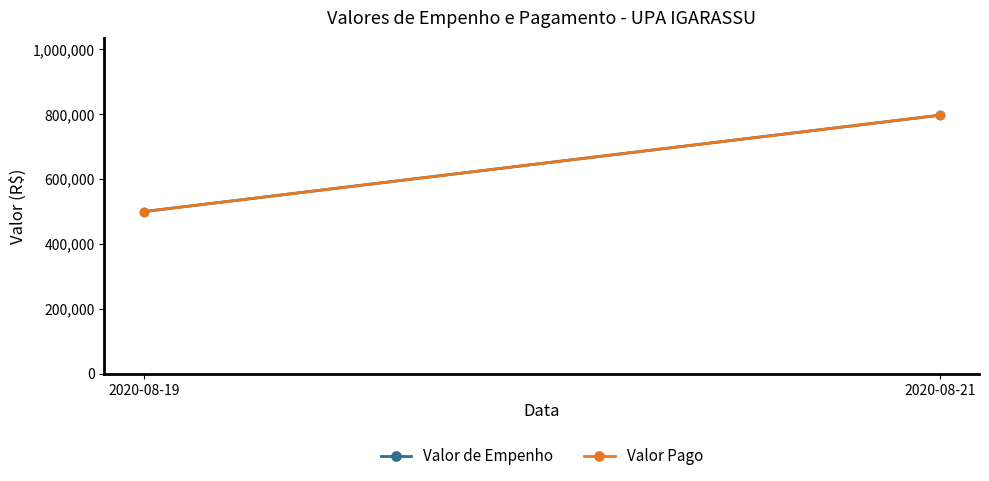

What is the difference between the Valor de Empenho values at 2020-08-21 and 2020-08-19?

296959.3